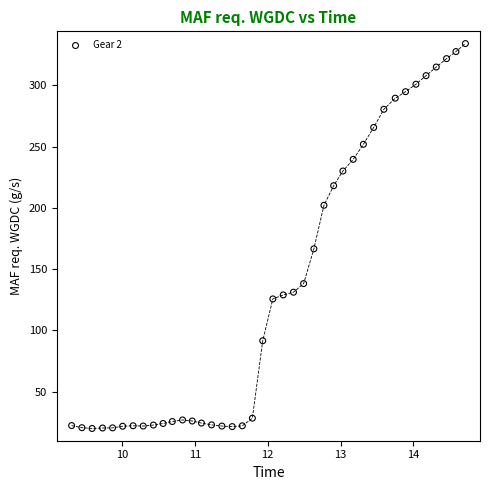

What Y value in the scatter plot is closest to 176?

166.5